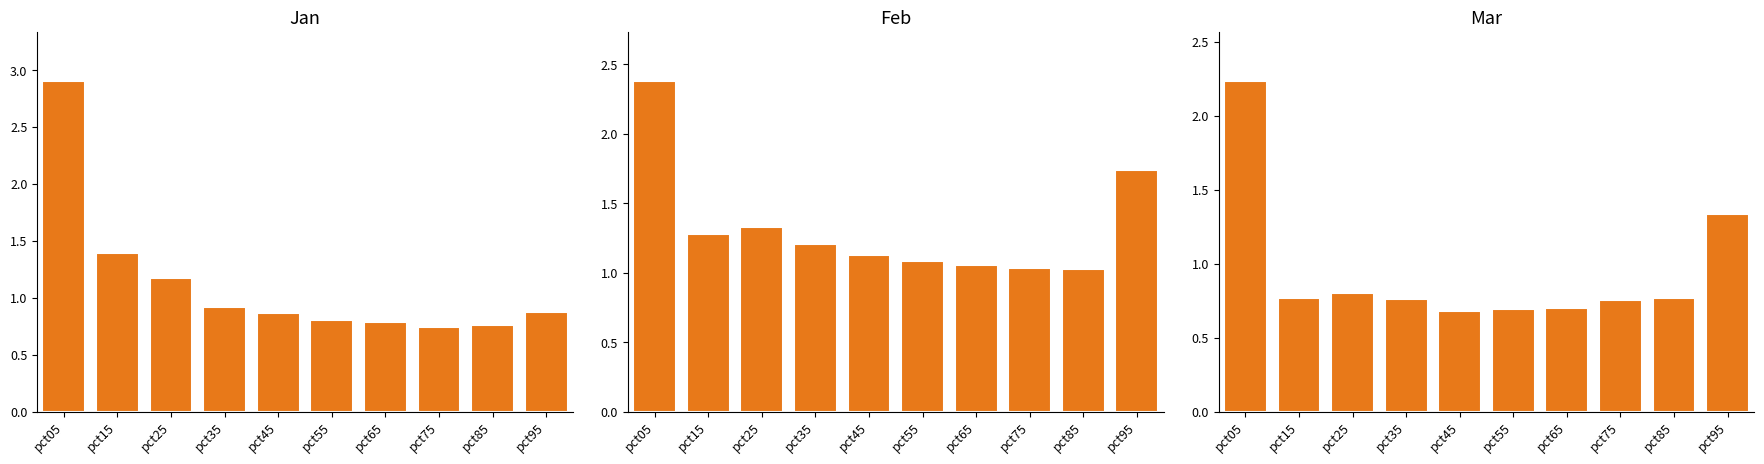

What are all the series names shown in the legend?

Jan, Feb, Mar